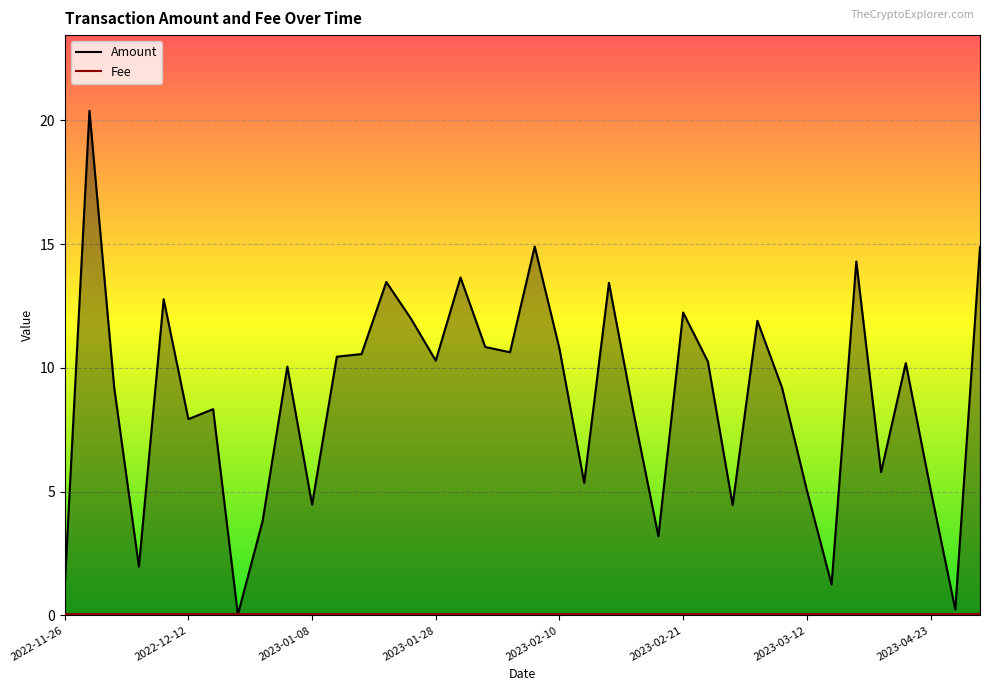

Is it true that the value at 2023-02-16 is 3.5?

False